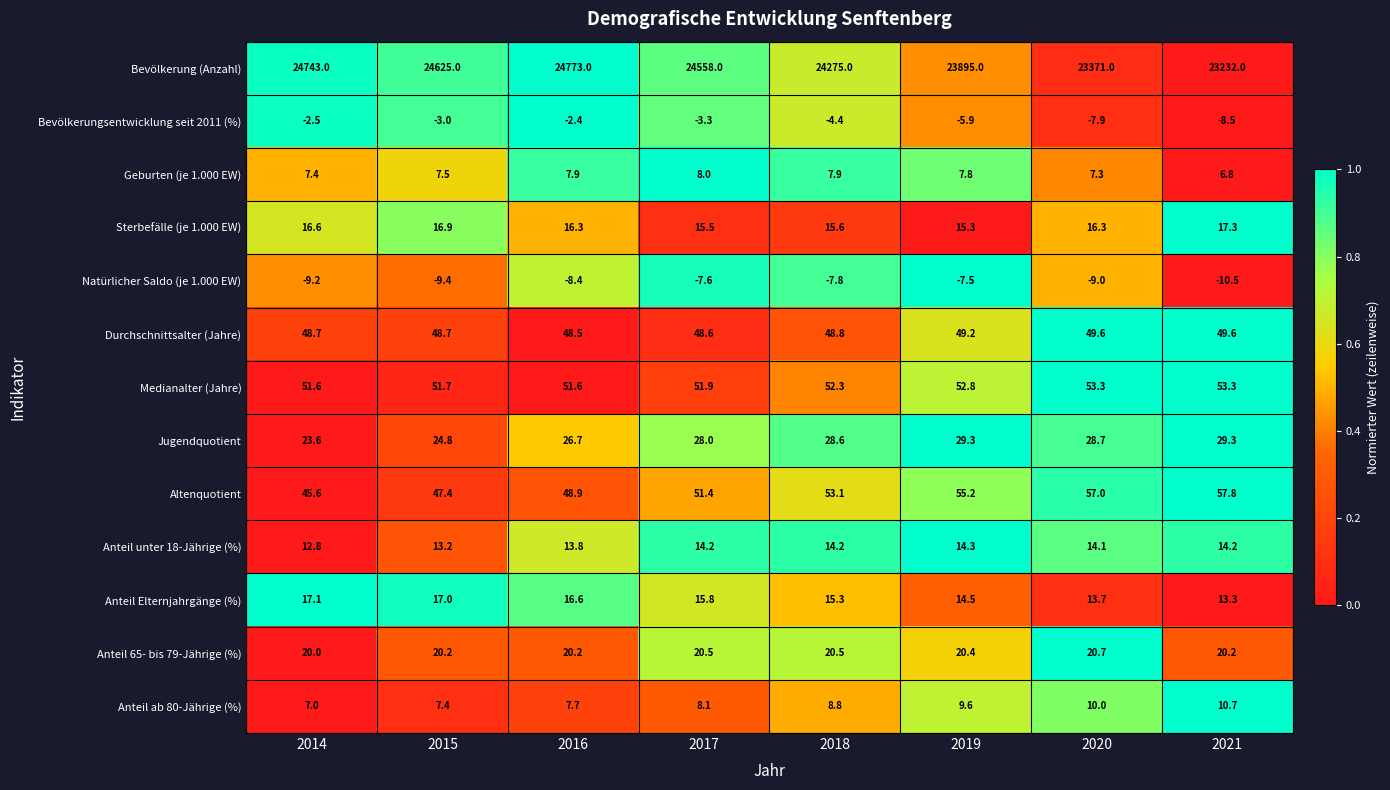

What is the average value of the Anteil ab 80-Jährige (%) series?

8.7